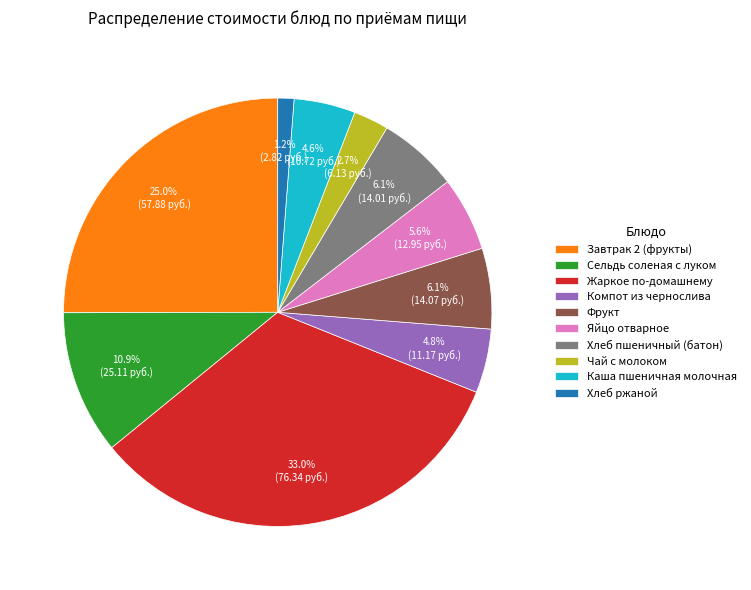

Which category has the smallest portion of the pie?

Хлеб ржаной